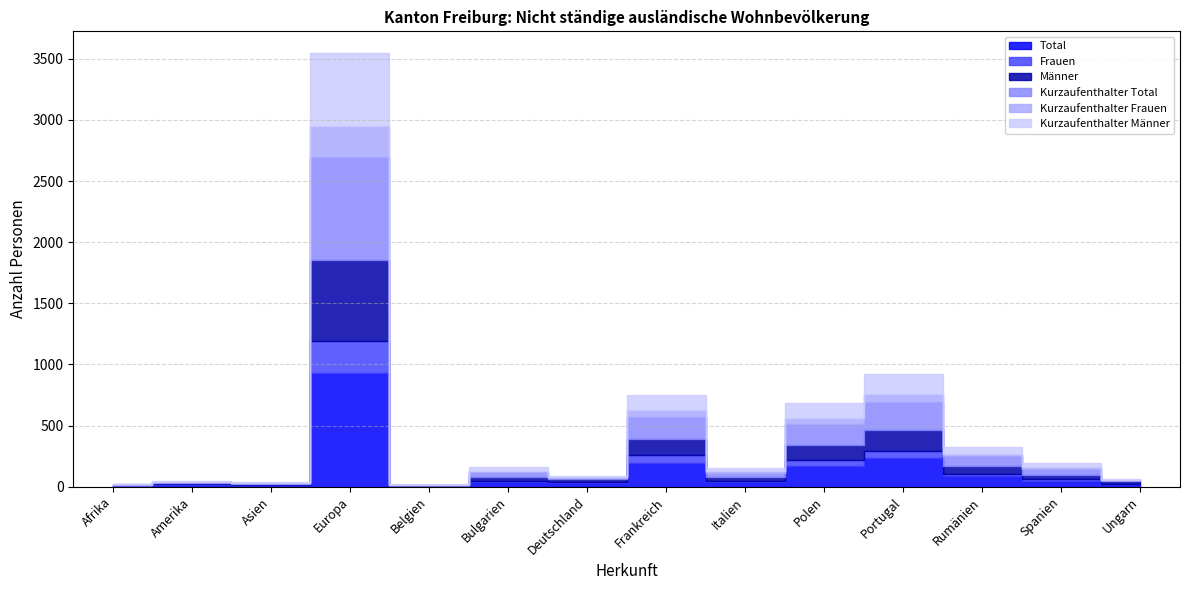

Which has a higher value, Amerika or Italien?

Italien